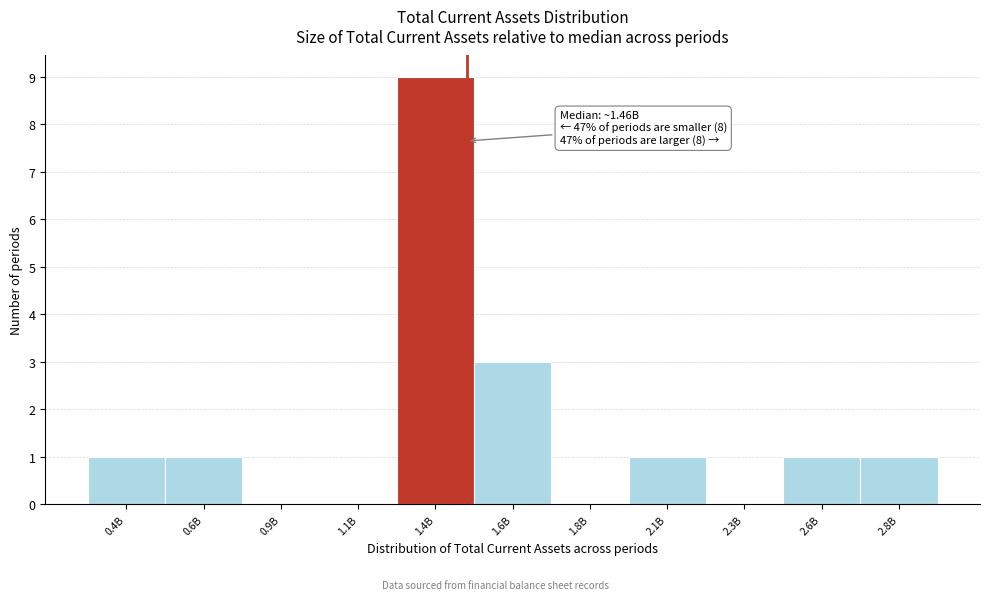

Reading left to right, transcribe all the data shown in this chart.

0.4B=1	0.6B=1	0.9B=0	1.1B=0	1.4B=9	1.6B=3	1.8B=0	2.1B=1	2.3B=0	2.6B=1	2.8B=1